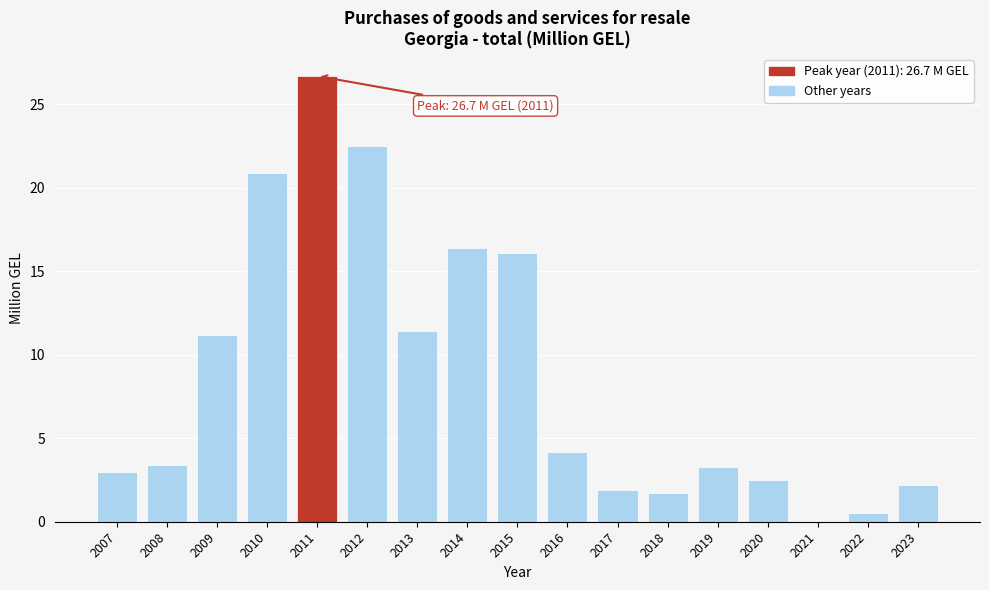

Is it true that the value at 2015 is 16.1?

True